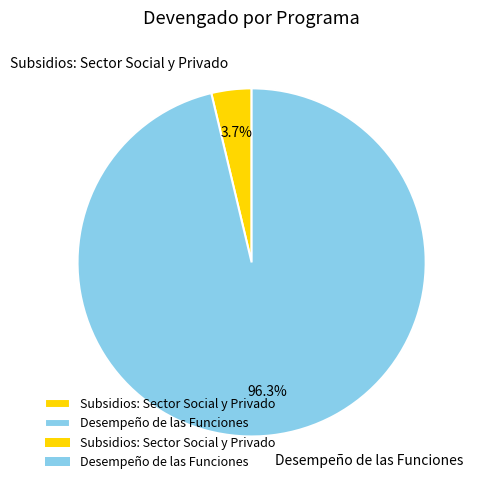

Does any single category account for the majority?

Yes